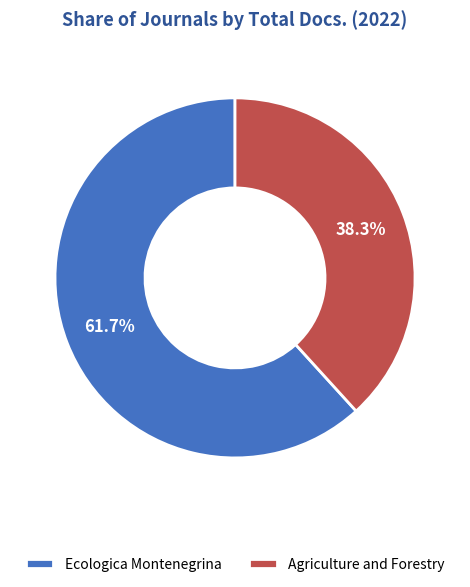

To the nearest percent, what is the difference between the Agriculture and Forestry and Ecologica Montenegrina slice percentages?

23%